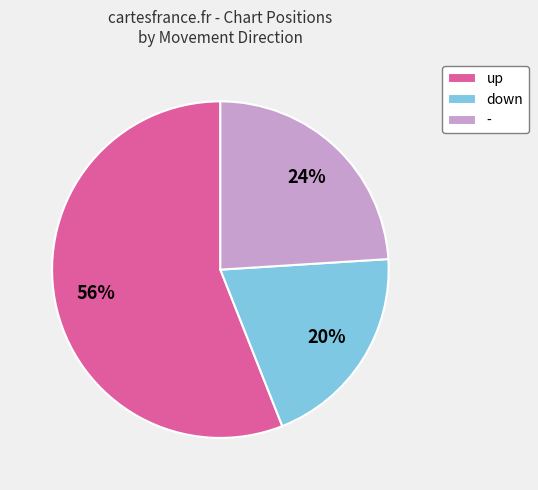

What is the largest slice in the pie chart?

up